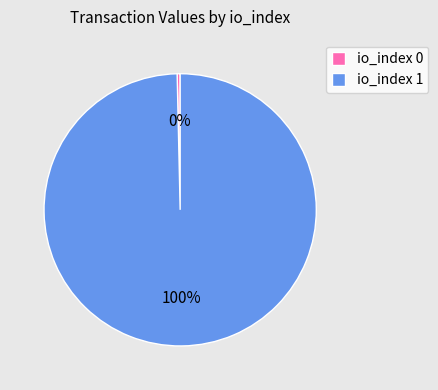

Is the sum of io_index 1 and io_index 0 greater than half?

Yes